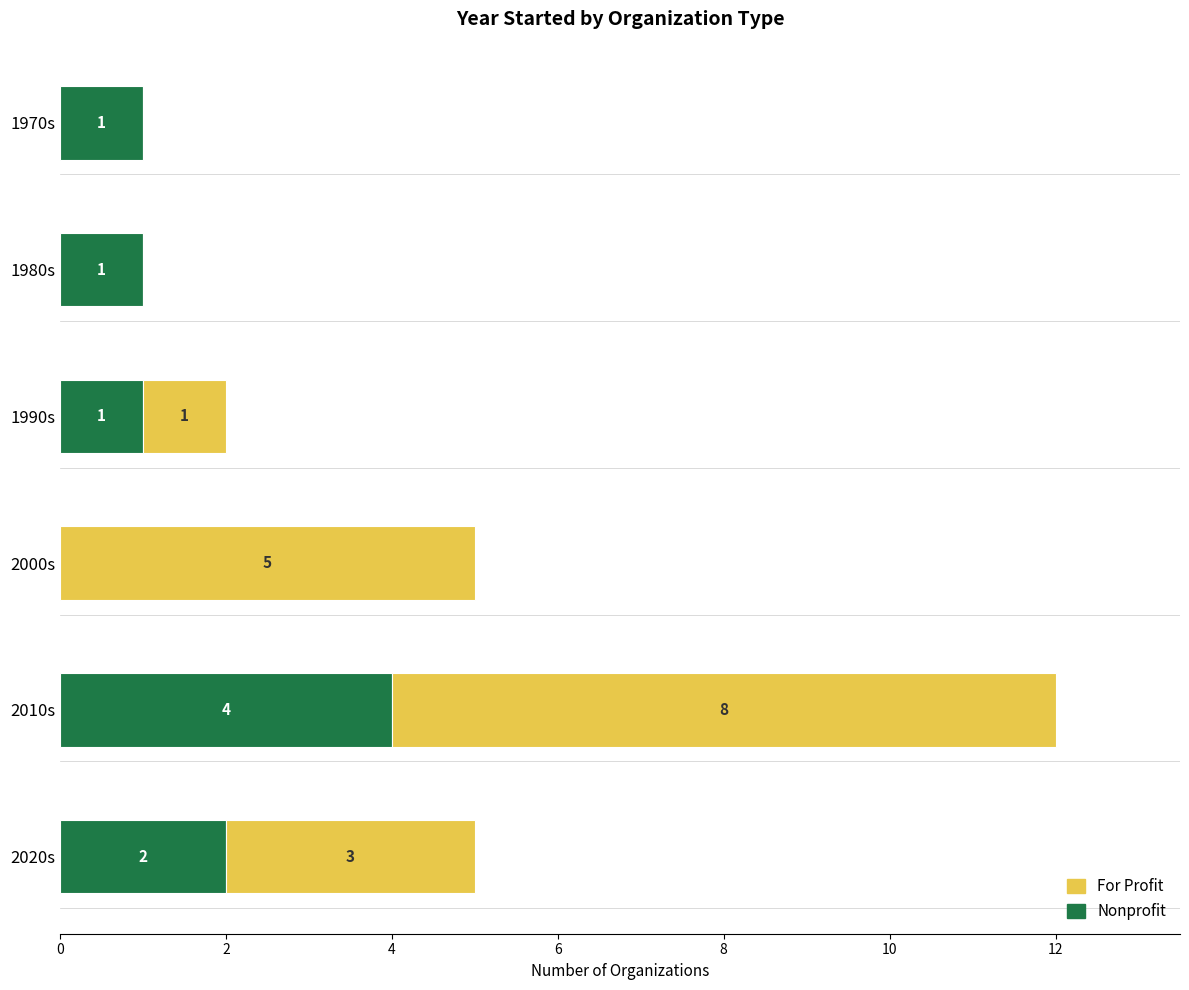

Count the number of data series in this chart.

2